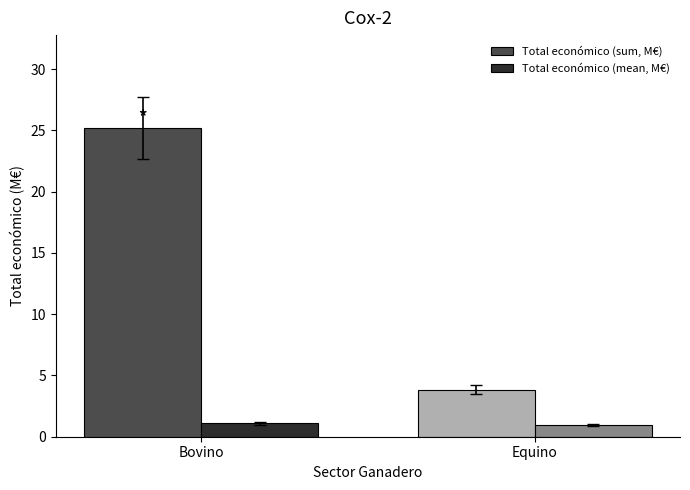

What is the sum of all Total económico (sum, M€) values?

29.0